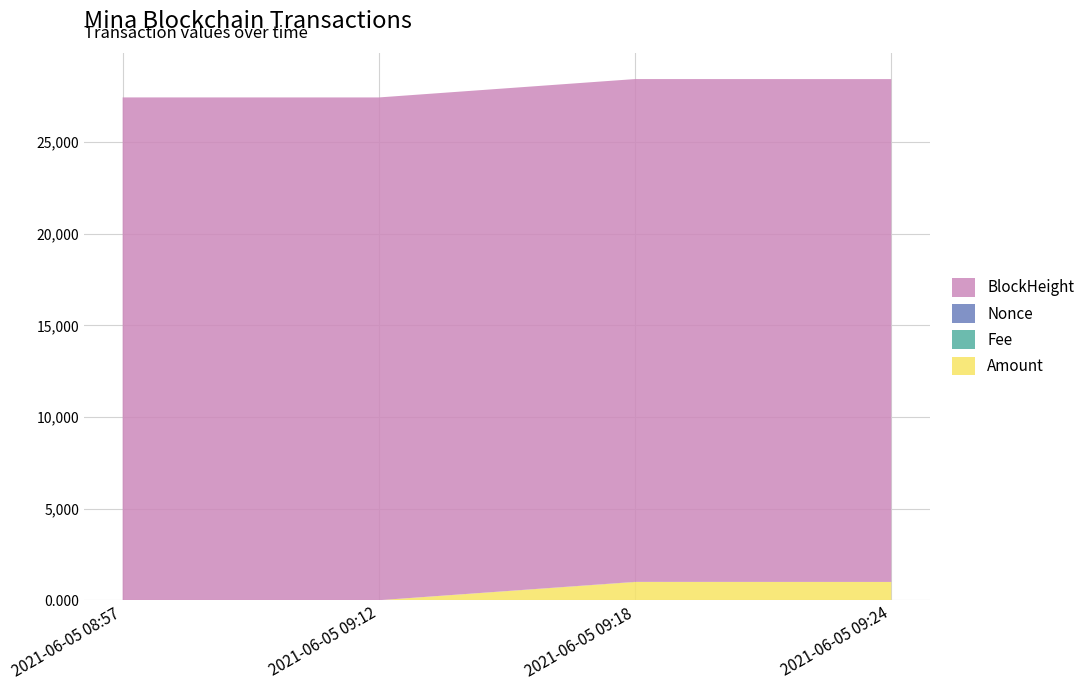

Reading left to right, transcribe all the data shown in this chart.

Amount: 2021-06-05 08:57=5.0	2021-06-05 09:12=4.0	2021-06-05 09:18=1000.5	2021-06-05 09:24=1000.5
Fee: 2021-06-05 08:57=0.1	2021-06-05 09:12=0.0	2021-06-05 09:18=0.1	2021-06-05 09:24=0.0
Nonce: 2021-06-05 08:57=4.0	2021-06-05 09:12=0.0	2021-06-05 09:18=5.0	2021-06-05 09:24=1.0
BlockHeight: 2021-06-05 08:57=27426.0	2021-06-05 09:12=27430.0	2021-06-05 09:18=27431.0	2021-06-05 09:24=27433.0